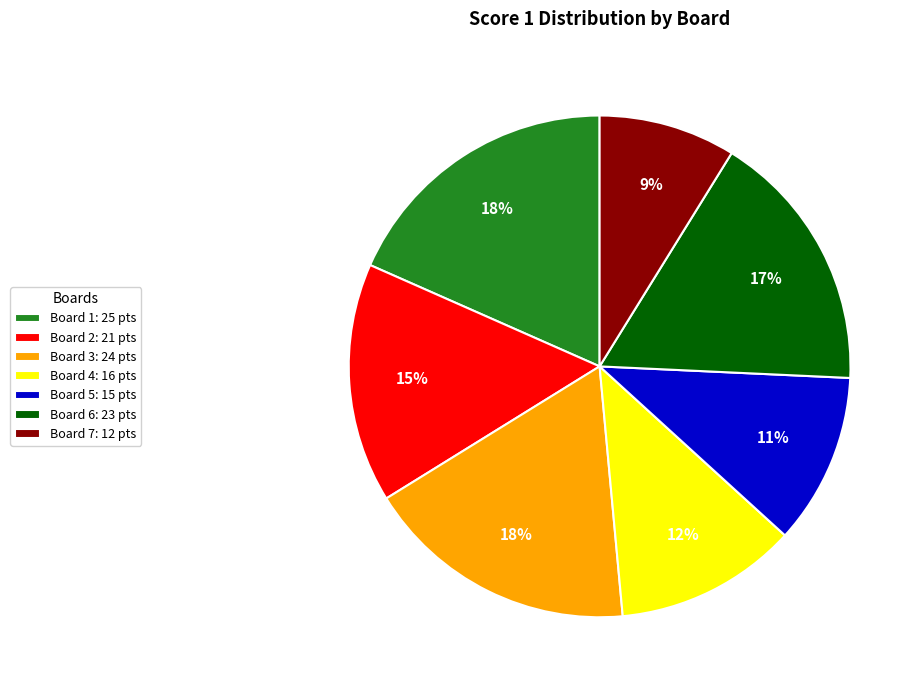

Between Board 7 and Board 2, which is larger?

Board 2